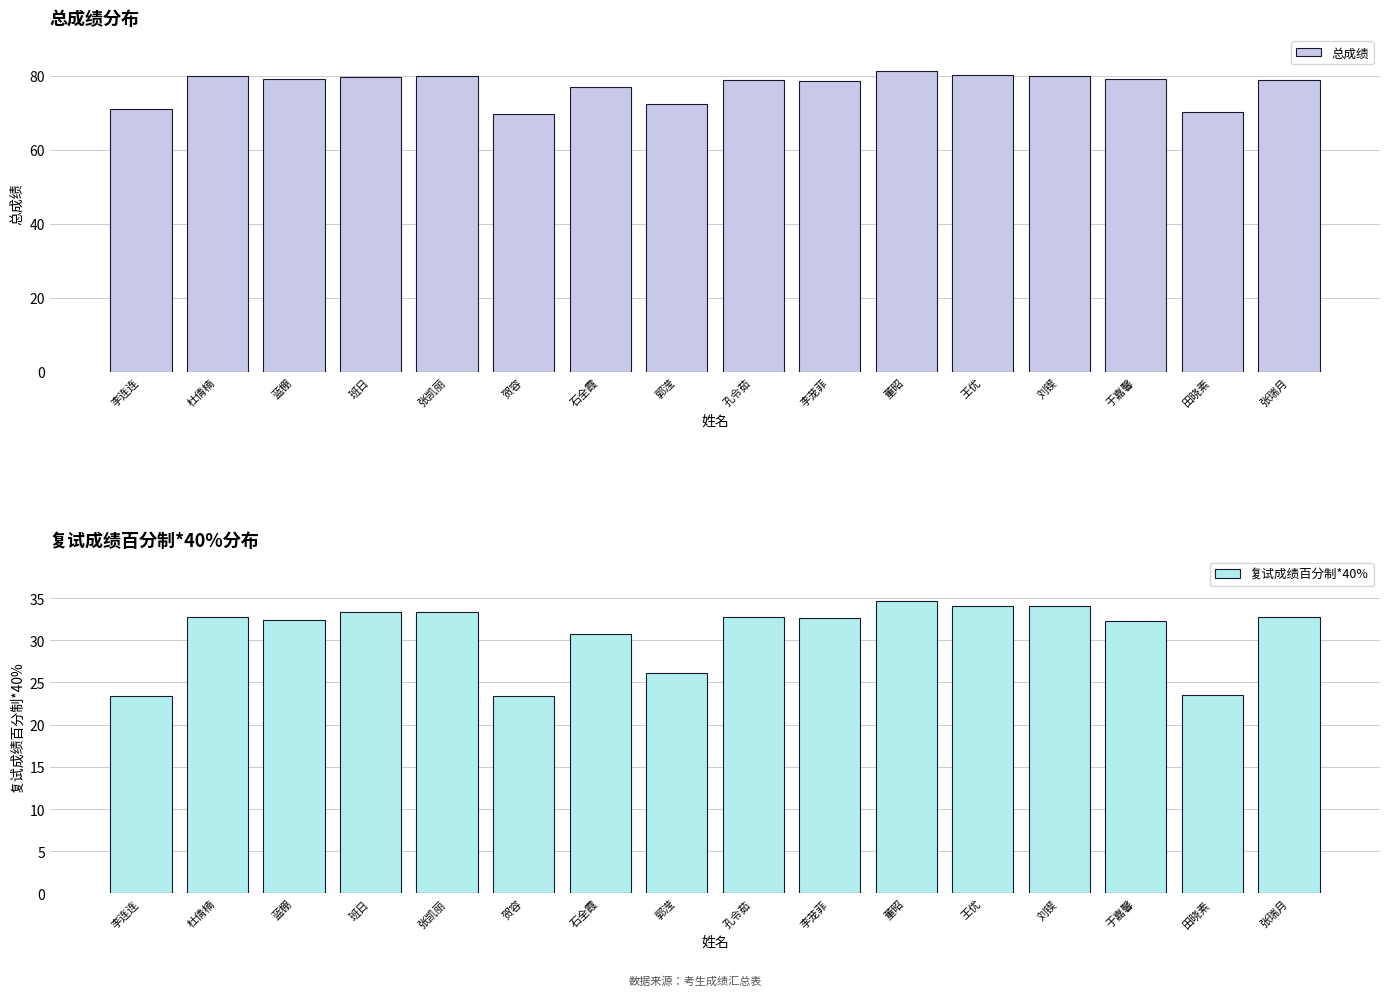

What is the average value of the 复试成绩百分制*40% series?

30.8